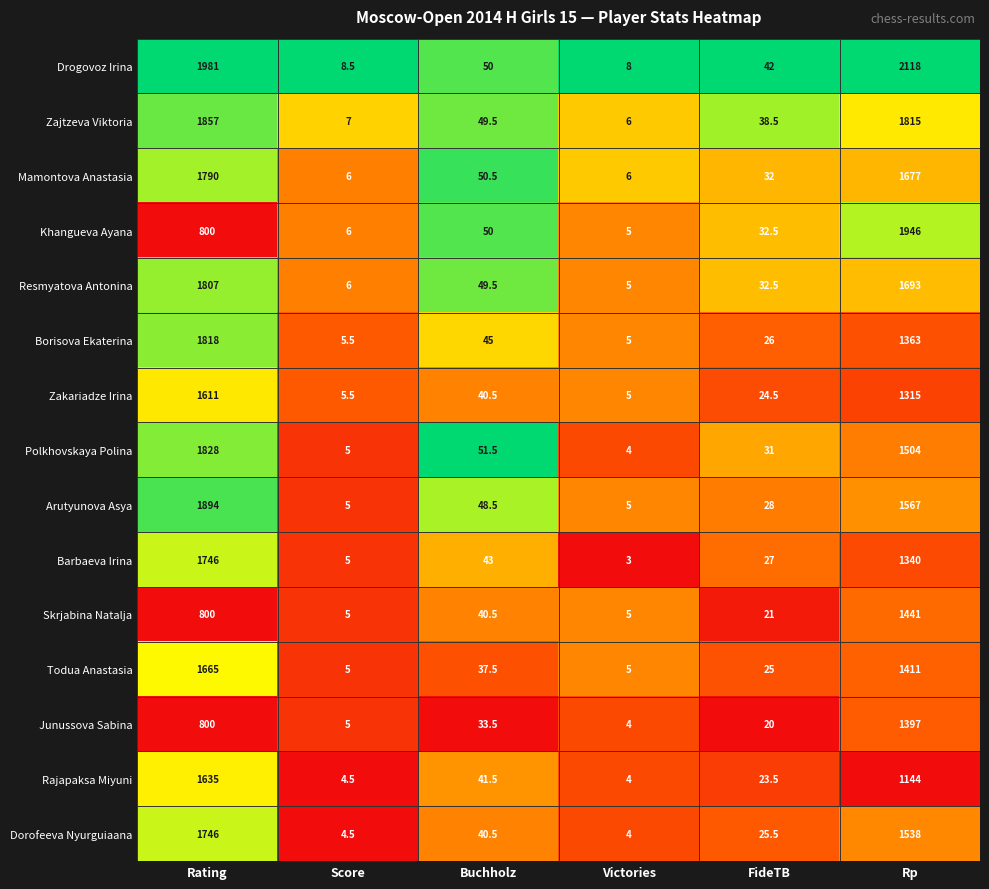

Is it true that Drogovoz Irina equals 15.5 at Buchholz?

False